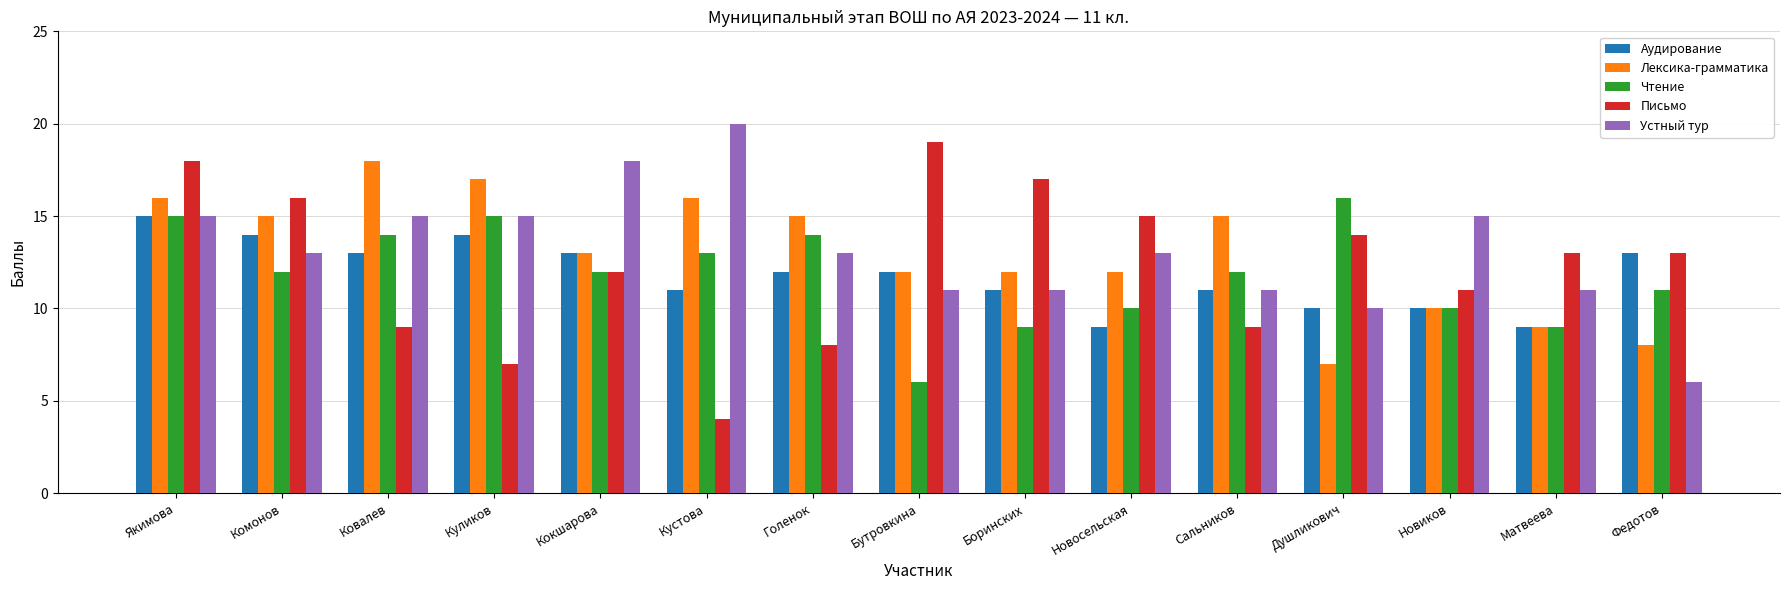

True or false: Чтение has a value of 15 at Куликов.

True